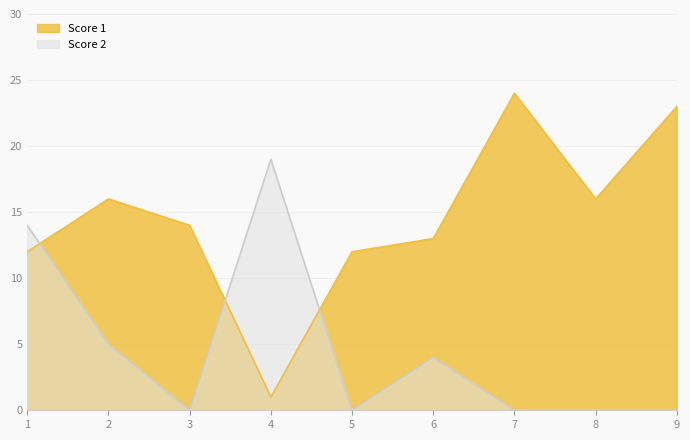

How many interior local valleys does the Score 1 series have?

2